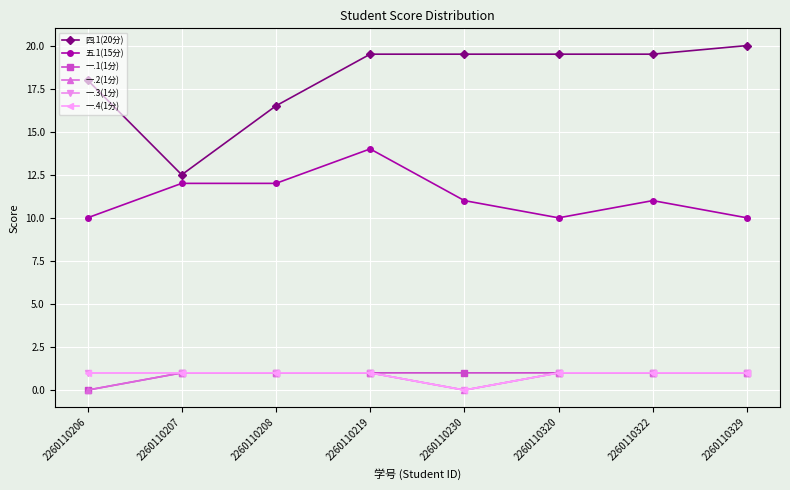

Is it true that 一.1(1分) equals 1.0 at 2260110230?

True